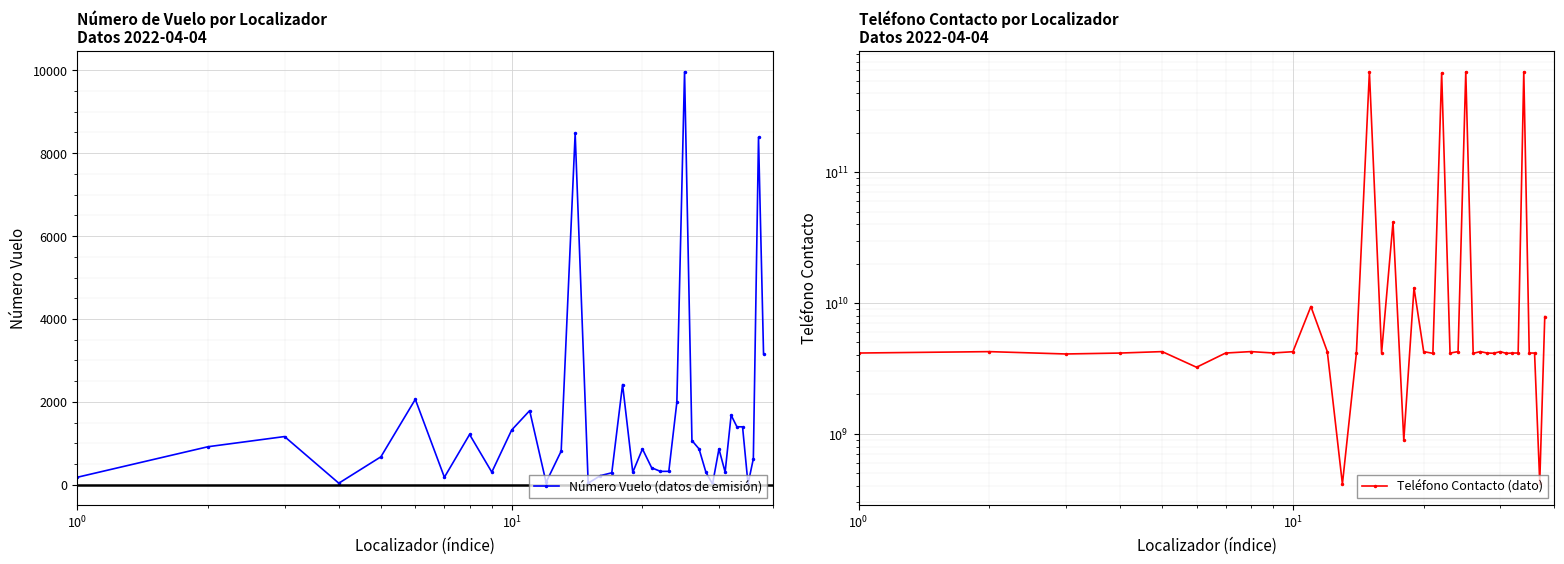

List the series in order of their overall mean, lowest first.

Número Vuelo (datos de emisión), Teléfono Contacto (dato)